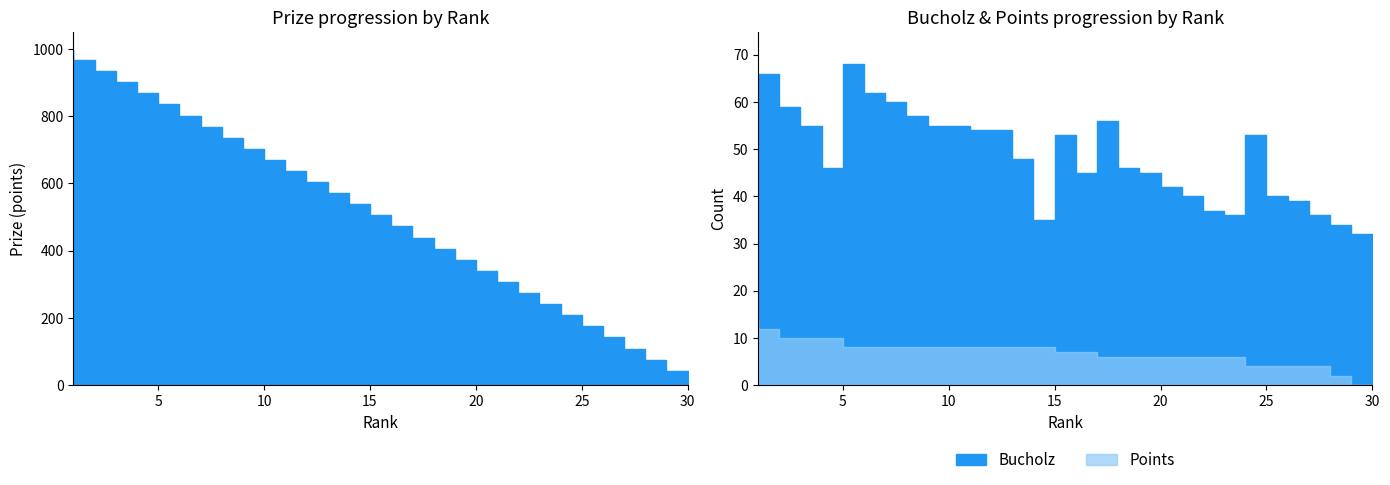

At which label does Prize first exceed 538?

1